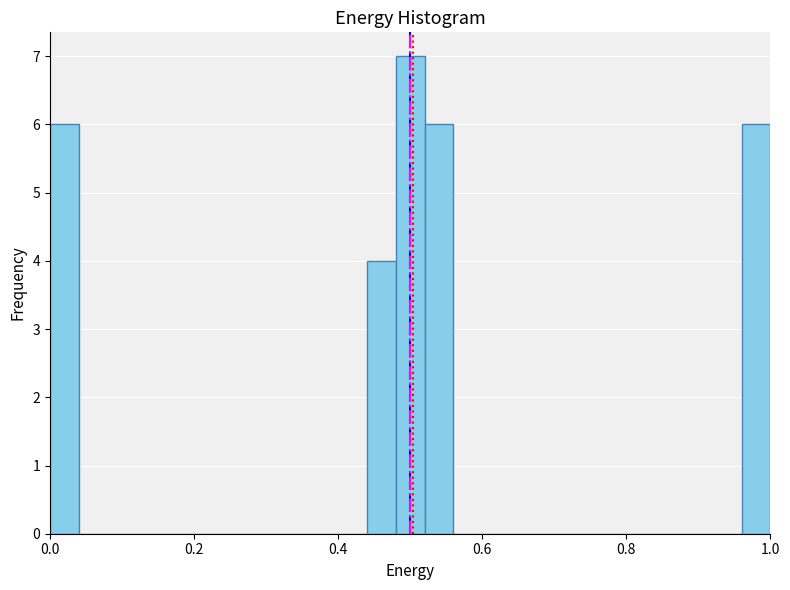

Around what value on the x-axis is the tallest bar? Give the approximate position of its centre, as read against the axis.

0.50